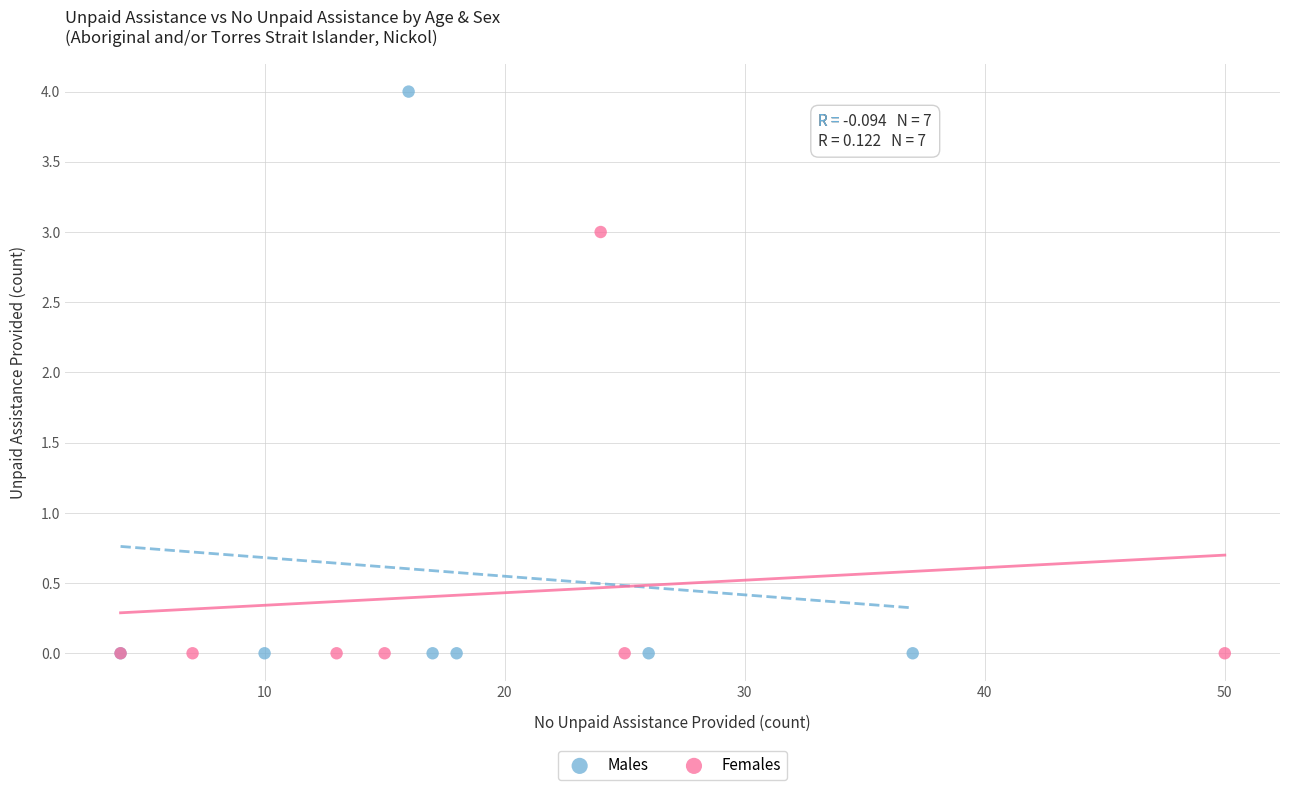

Which series has the widest spread of Y values?

Males